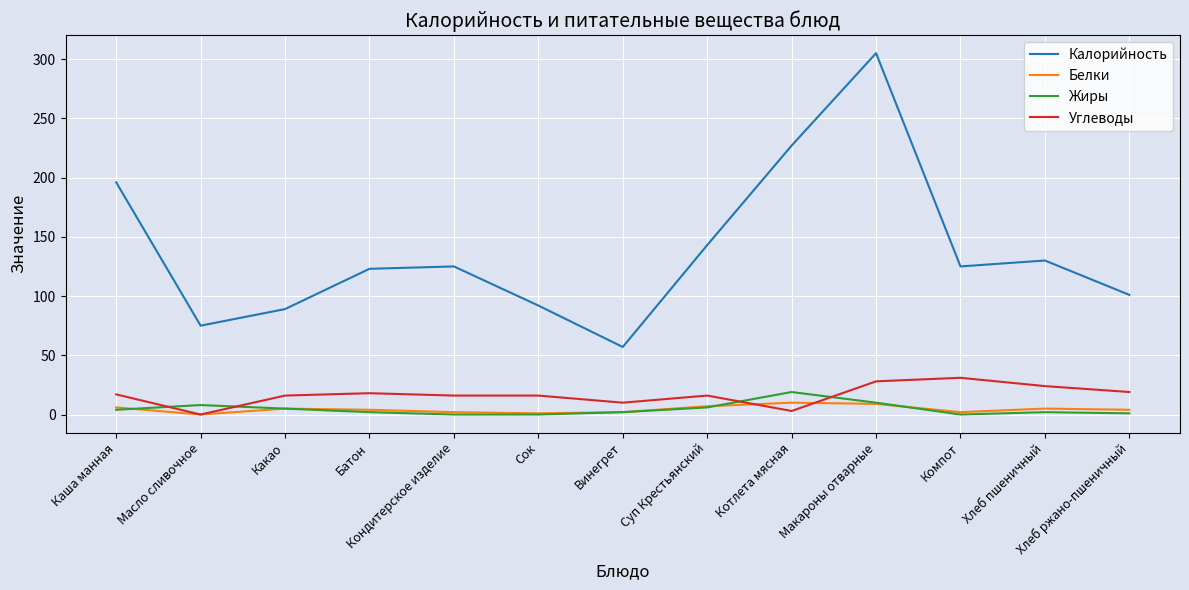

True or false: Углеводы and Калорийность cross at least once.

False